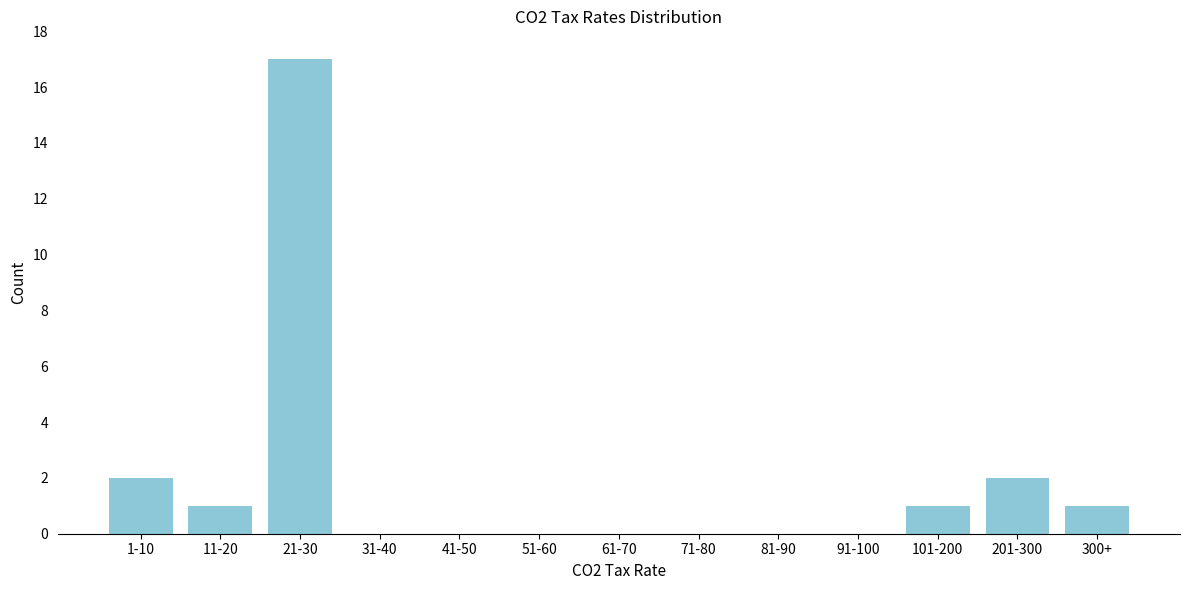

Reading right to left, what are all the values shown in this chart?

300+=1	201-300=2	101-200=1	91-100=0	81-90=0	71-80=0	61-70=0	51-60=0	41-50=0	31-40=0	21-30=17	11-20=1	1-10=2